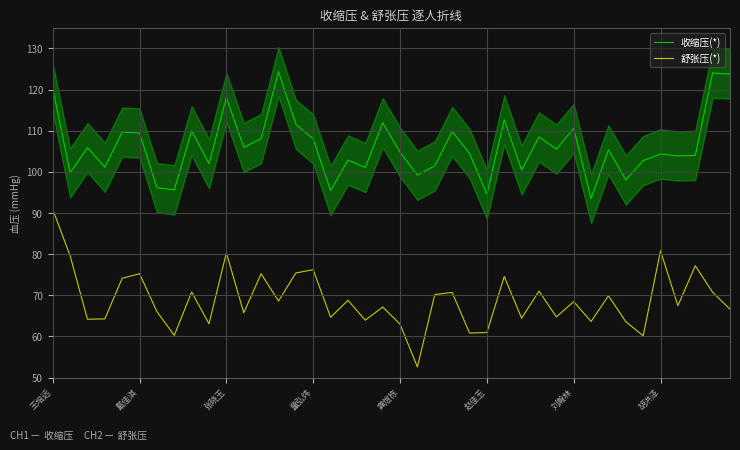

True or false: 收缩压(*) has more than 0 interior local peaks.

True